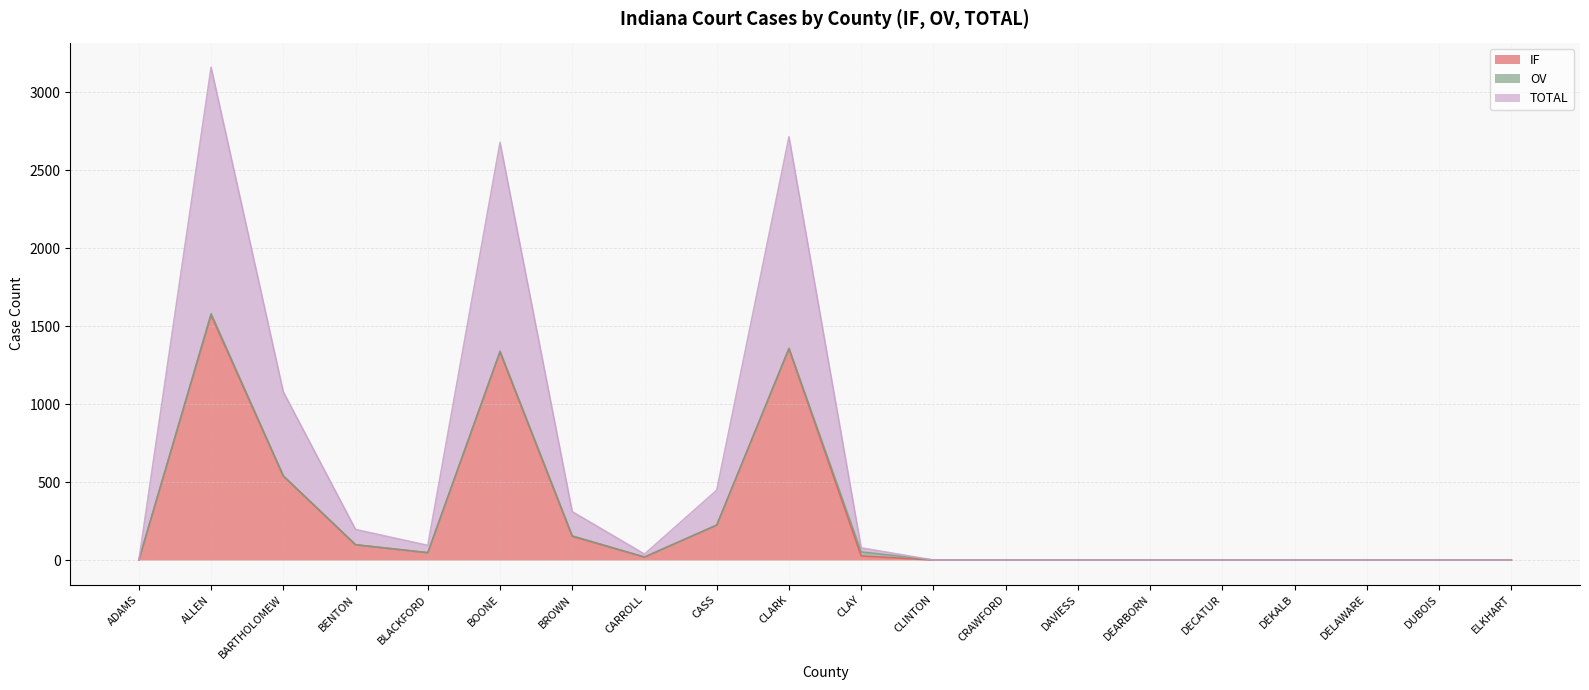

True or false: IF and TOTAL cross at least once.

False